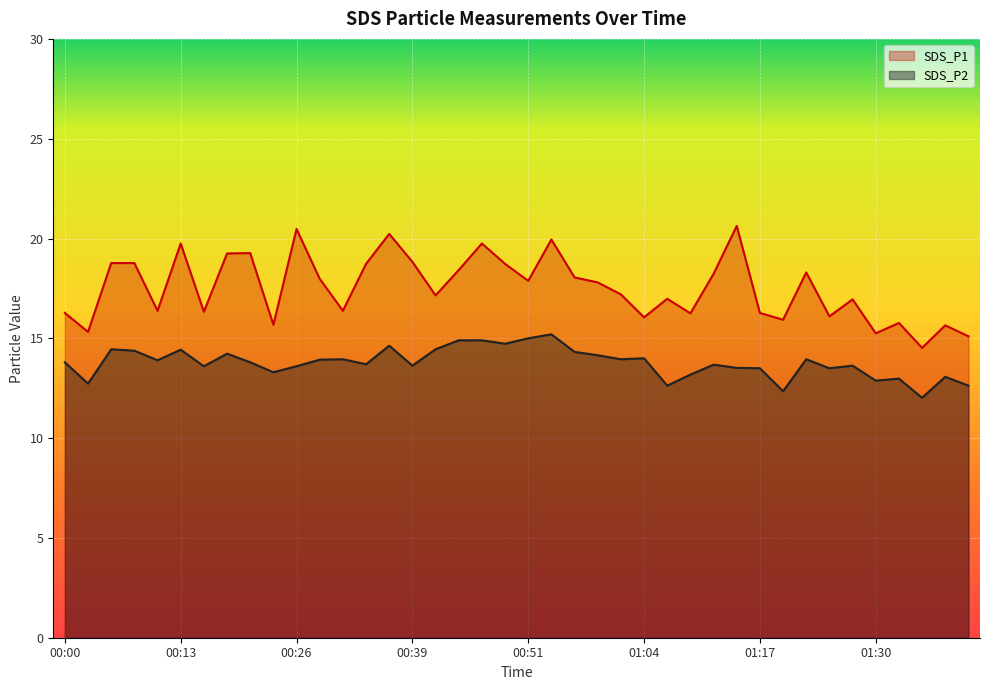

How many data points in SDS_P2 are less than 13?

7